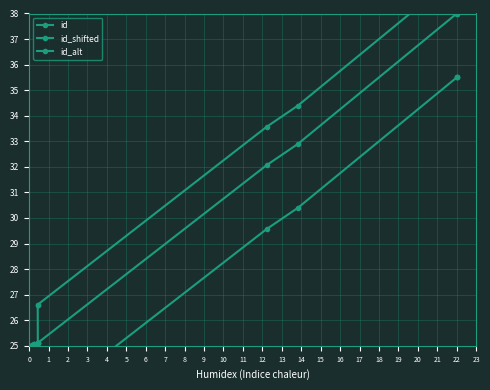

The value of id_alt at 1 is 7.3. True or false?

False